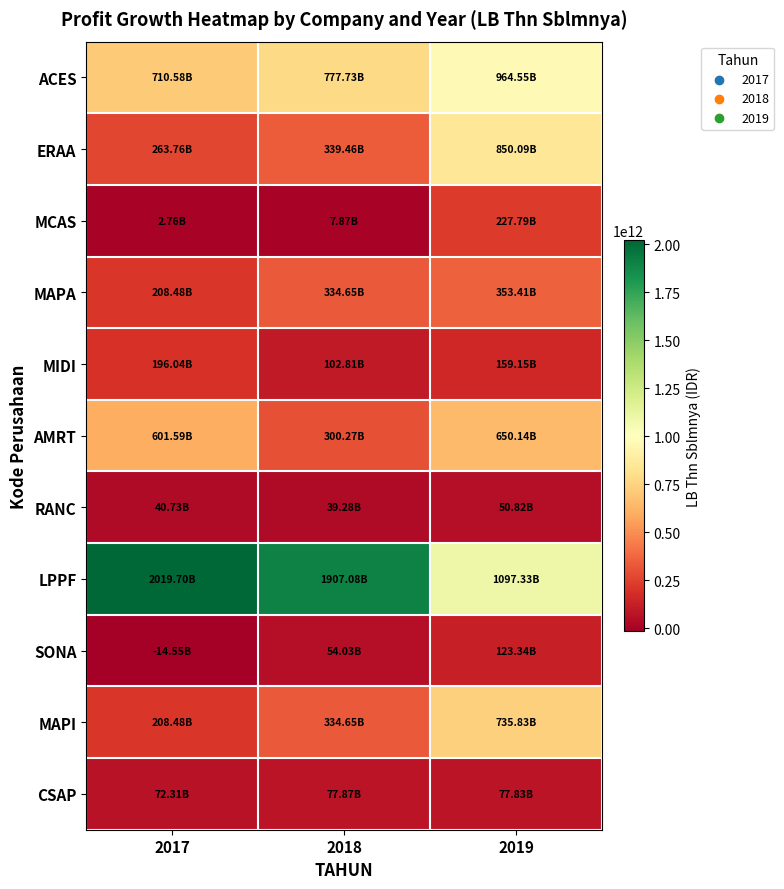

Which series has the widest spread of values?

LPPF